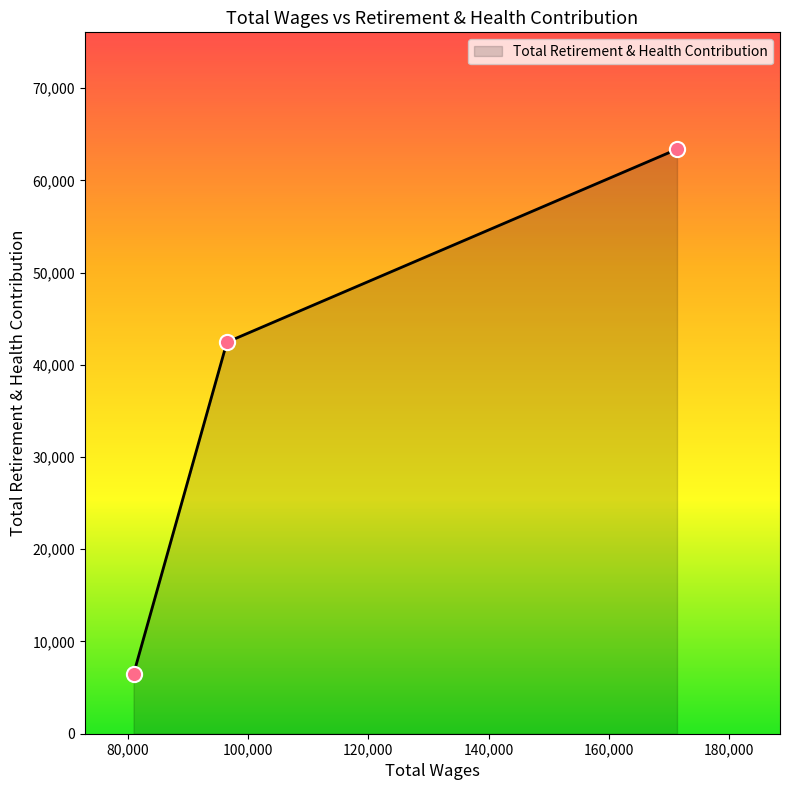

What is the sum of all values?

112295